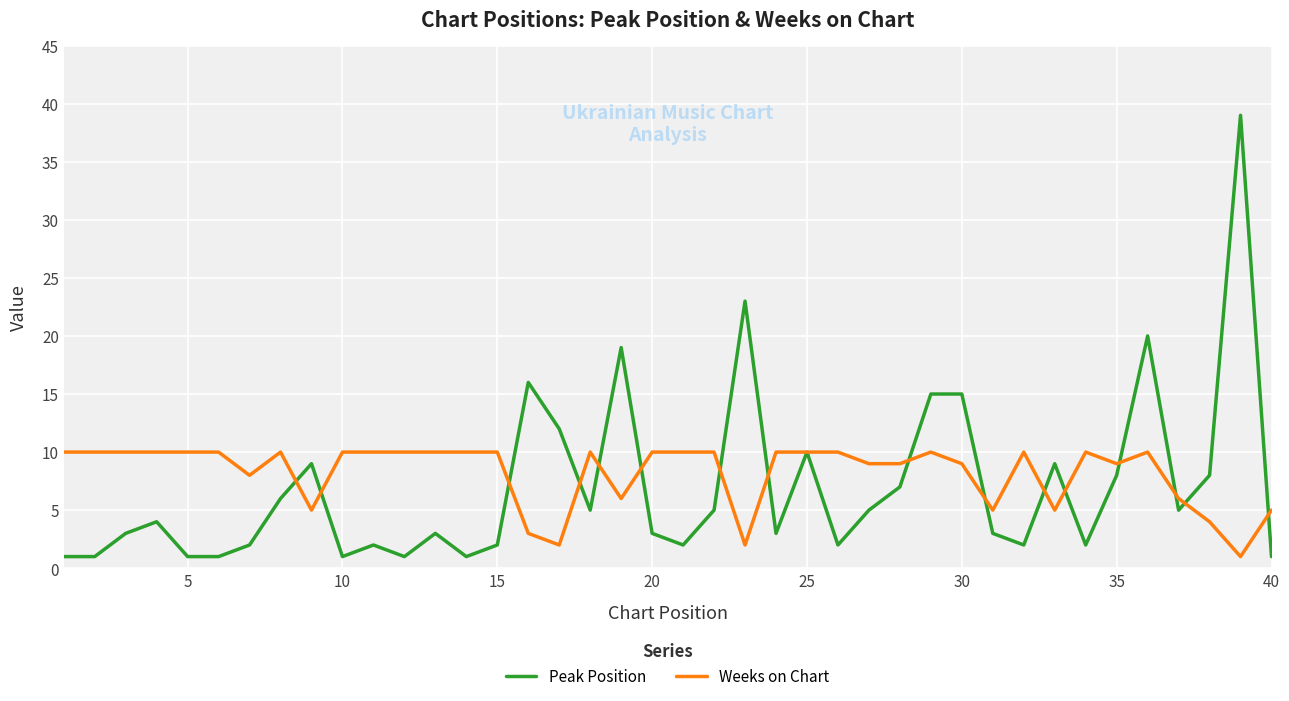

List the series in order of their peak value, lowest first.

Weeks on Chart, Peak Position